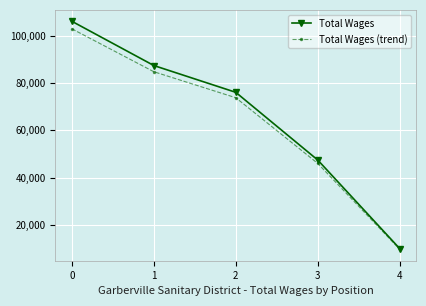

What is the value of the Total Wages point at the 1st from the left?

106000.0